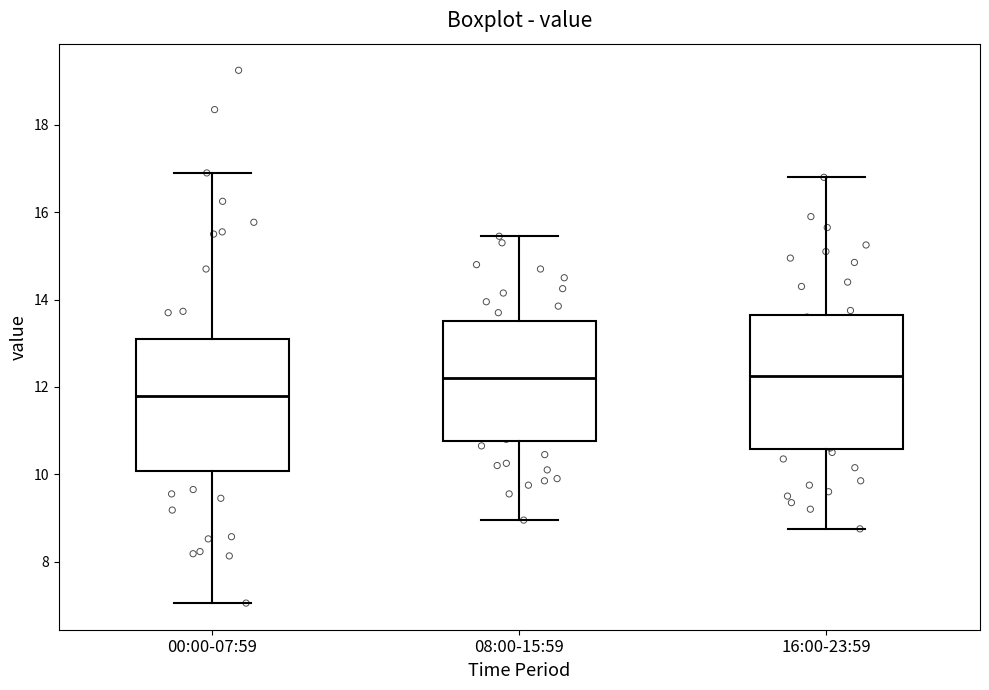

Reading left to right, read every box against the y-axis: the position of its median line, the range the box covers, and the ends of its whiskers. The values are not printed on the chart, so give them approximately, as read against the axis.

00:00-07:59: median 11.8, box 10.0 to 13.2, whiskers 7.0 to 17.0
08:00-15:59: median 12.2, box 10.8 to 13.6, whiskers 9.0 to 15.4
16:00-23:59: median 12.2, box 10.6 to 13.6, whiskers 8.8 to 16.8